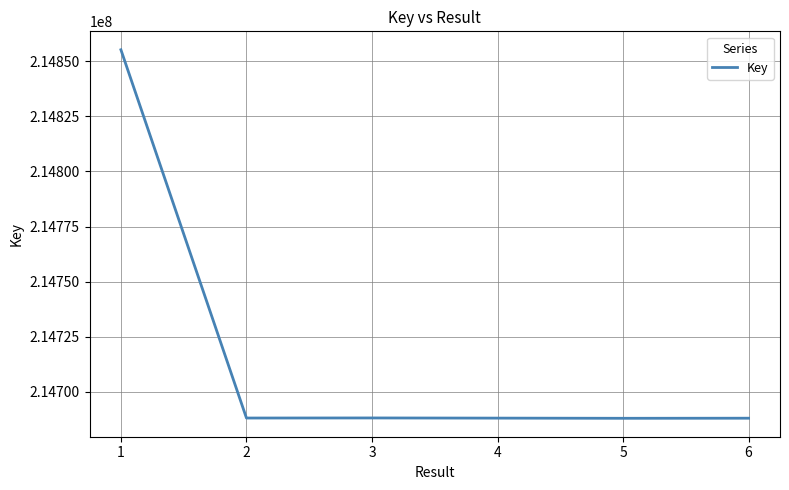

What is the difference between the second highest and second lowest values?

117